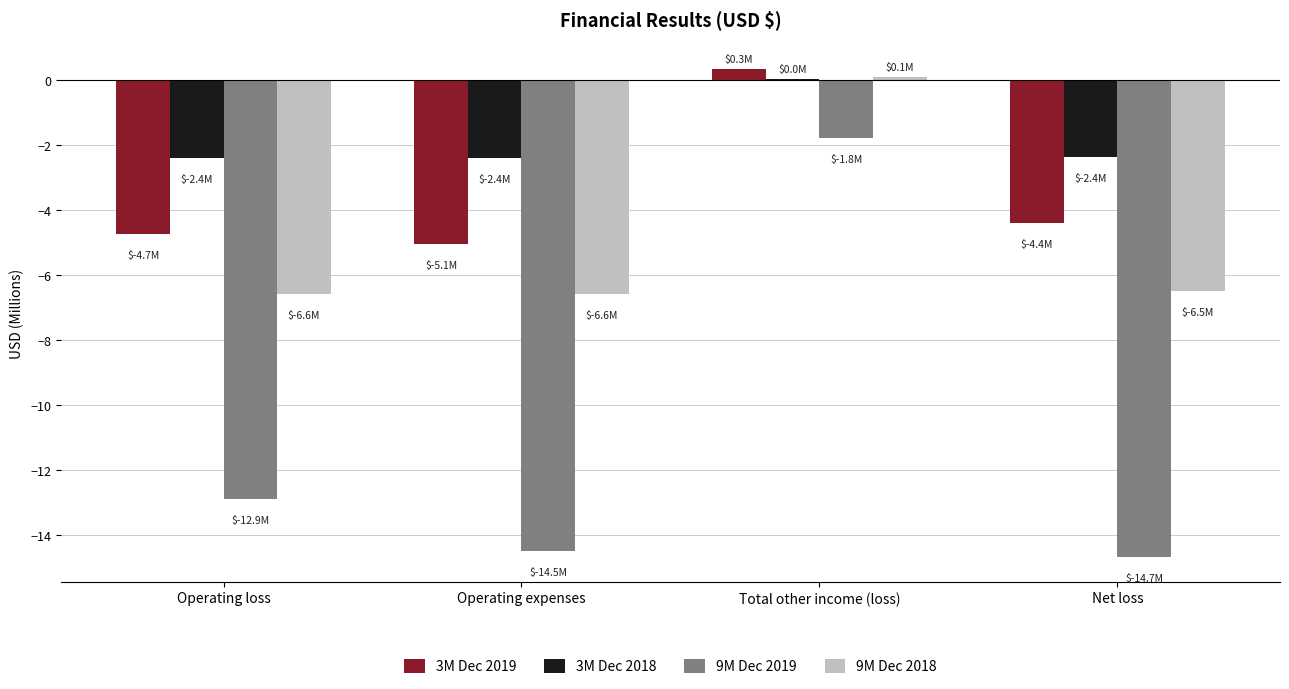

What is the sum of all 3M Dec 2018 values?

-7.1